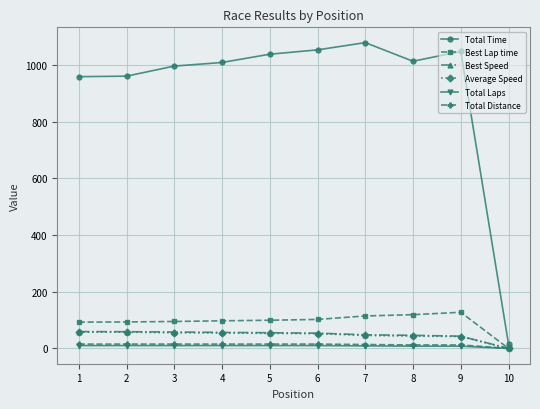

What is the sum of all Total Distance values?

130.1